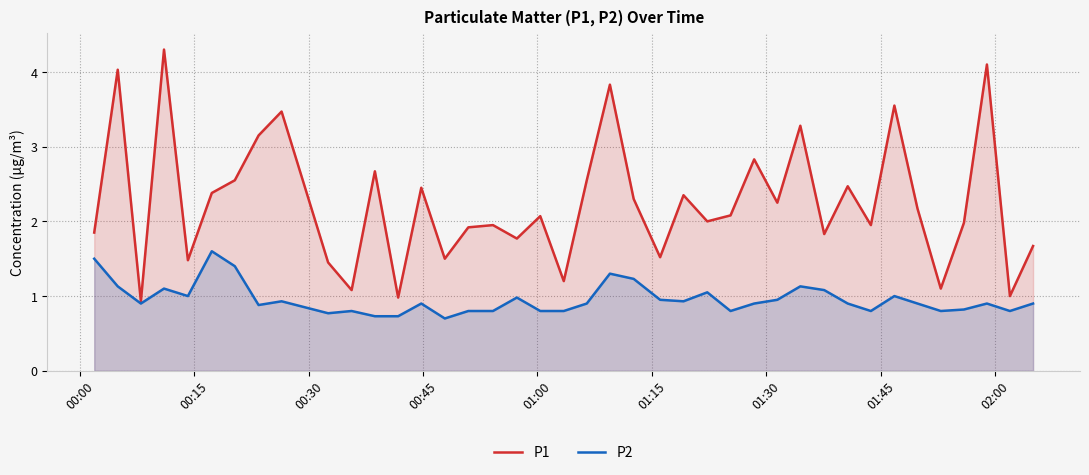

Reading left to right, extract all data points from this chart.

P1: 1.9	4.0	0.9	4.3	1.5	2.4	2.5	3.1	3.5	1.4	1.1	2.7	1.0	2.5	1.5	1.9	1.9	1.8	2.1	1.2	2.5	3.8	2.3	1.5	2.4	2.0	2.1	2.8	2.2	3.3	1.8	2.5	1.9	3.5	2.2	1.1	2.0	4.1	1.0	1.7
P2: 1.5	1.1	0.9	1.1	1.0	1.6	1.4	0.9	0.9	0.8	0.8	0.7	0.7	0.9	0.7	0.8	0.8	1.0	0.8	0.8	0.9	1.3	1.2	0.9	0.9	1.1	0.8	0.9	0.9	1.1	1.1	0.9	0.8	1.0	0.9	0.8	0.8	0.9	0.8	0.9